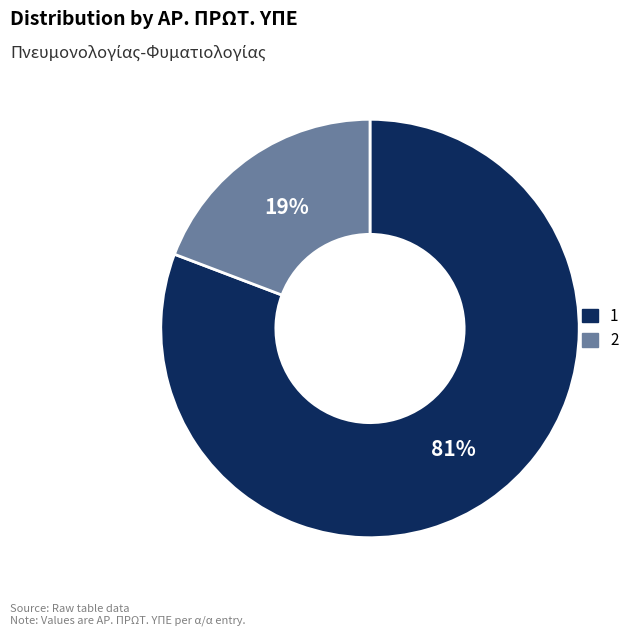

Does any single category account for the majority?

Yes